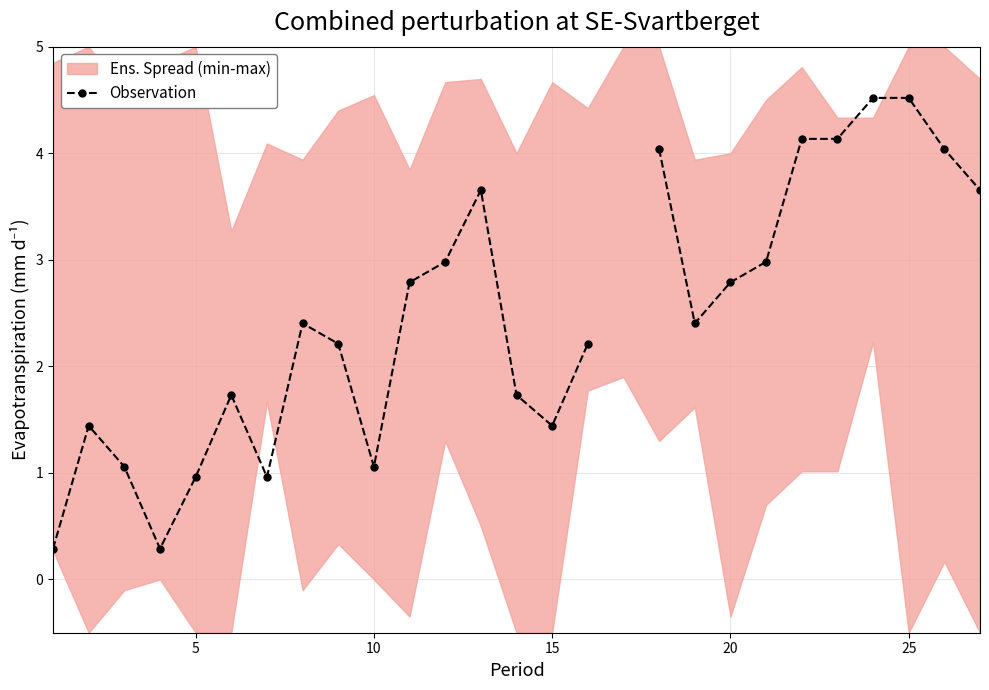

The value at 23 is 2.9. True or false?

False